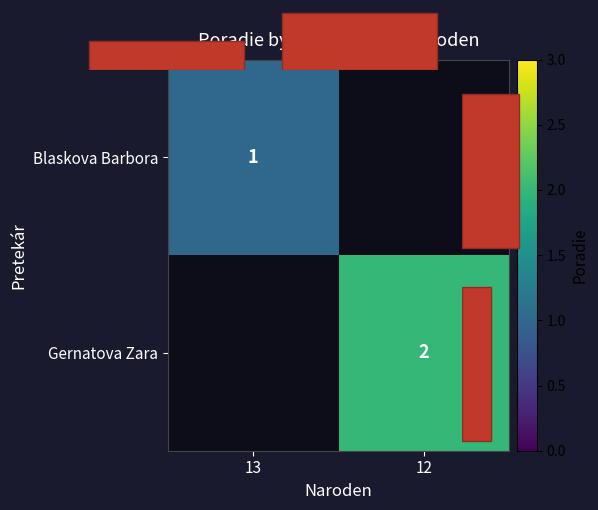

The value of col marginal at 13 is 0.6. True or false?

False